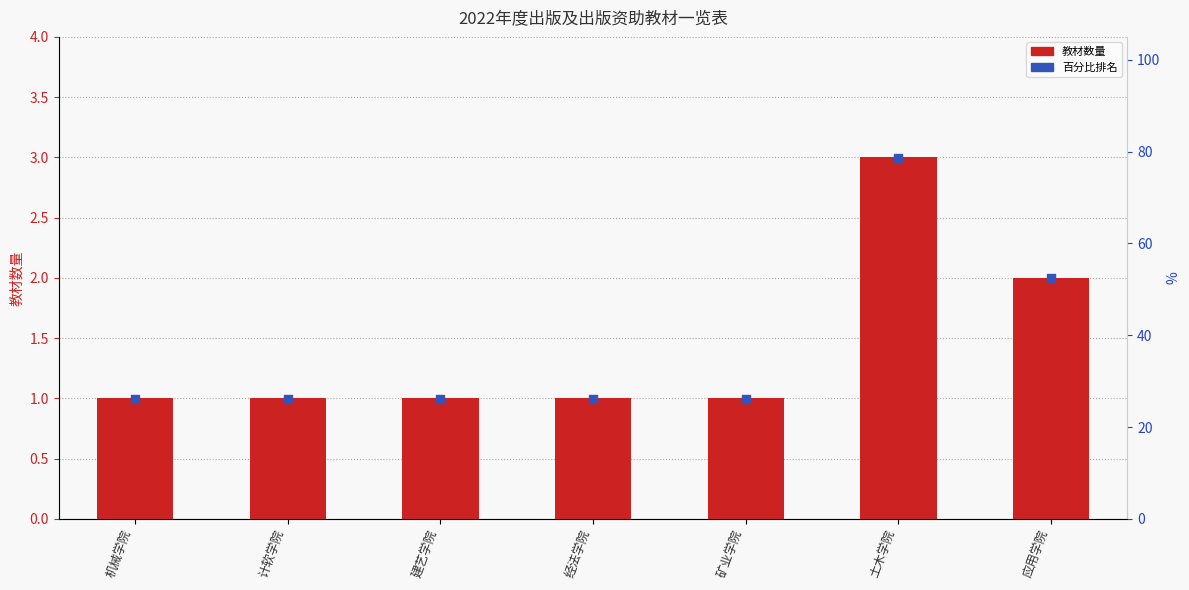

What are all the series names shown in the legend?

教材数量, 百分比排名